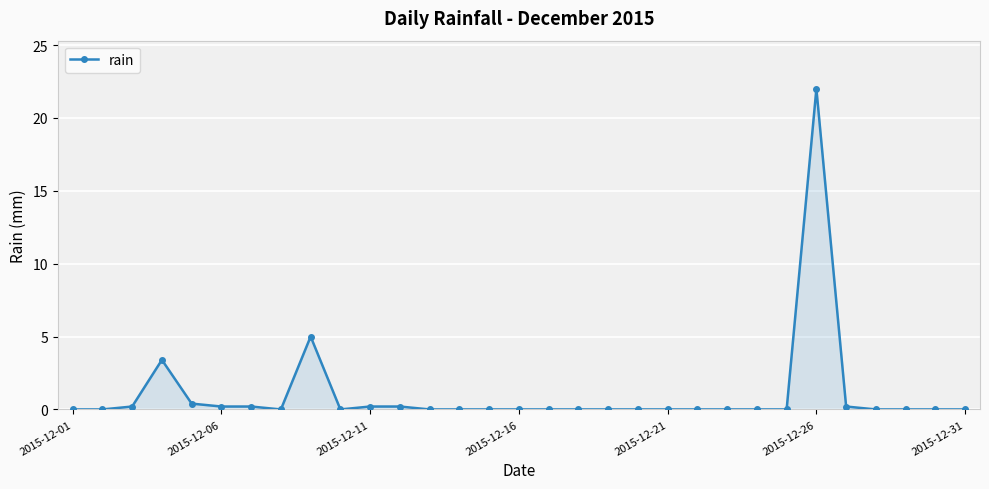

What is the value of the 4th point from the left?

3.4